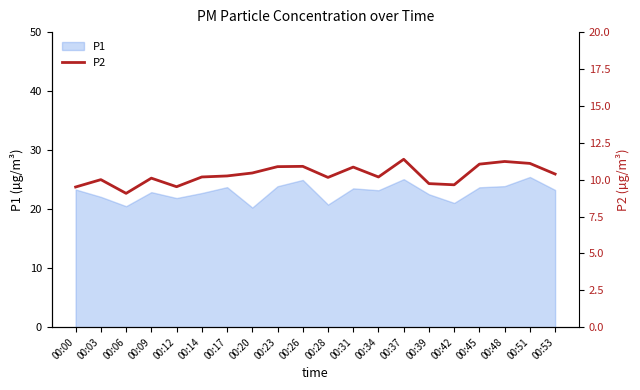

Approximately how many times larger is the value at 00:20 compared to 00:39?

1.1